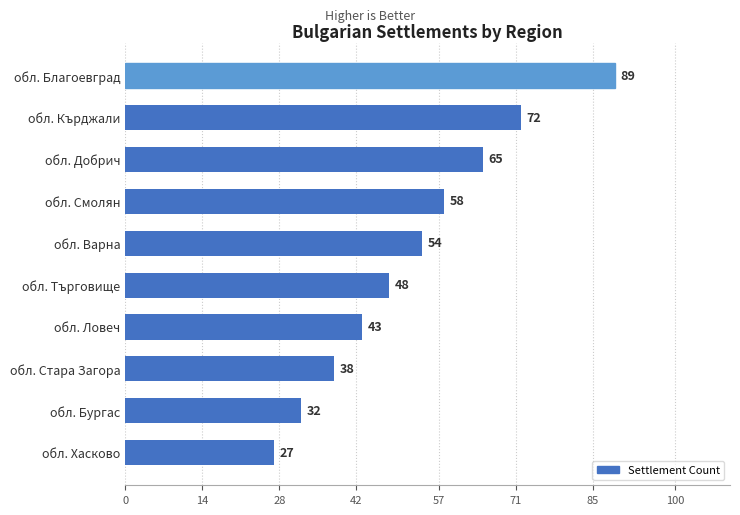

Reading top to bottom, transcribe all the data shown in this chart.

обл. Благоевград=89	обл. Кърджали=72	обл. Добрич=65	обл. Смолян=58	обл. Варна=54	обл. Търговище=48	обл. Ловеч=43	обл. Стара Загора=38	обл. Бургас=32	обл. Хасково=27